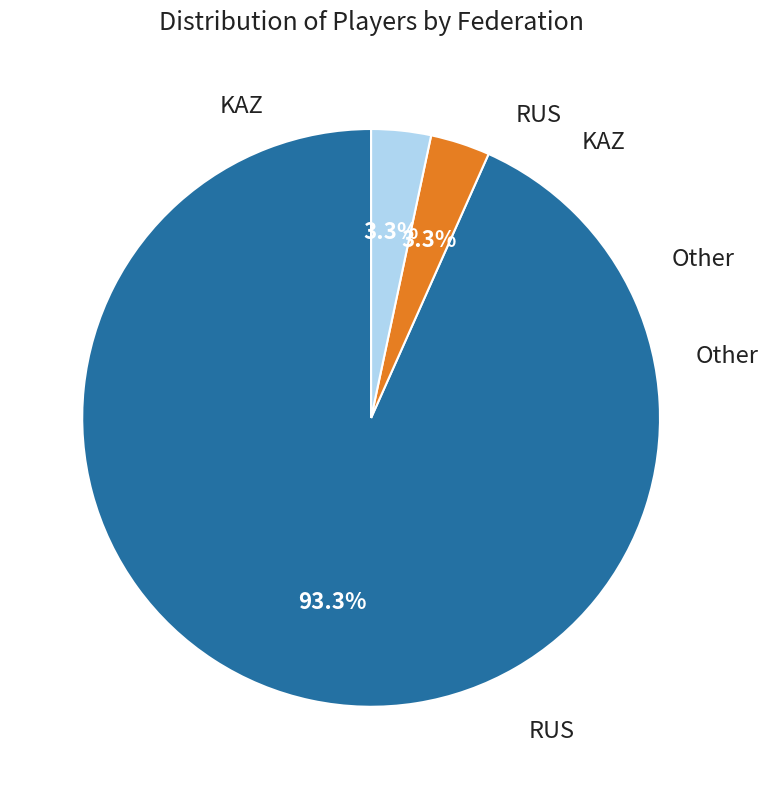

Is there a majority slice in this chart?

Yes